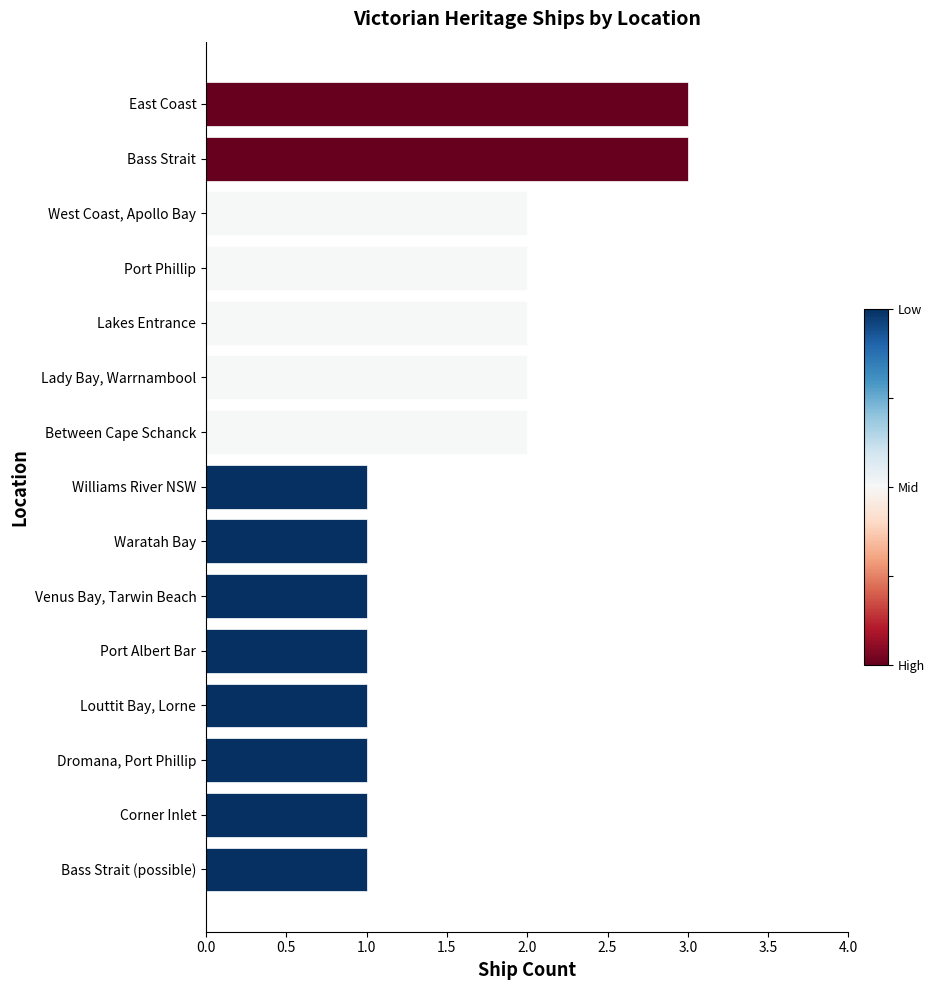

What position from the bottom is Between Cape Schanck?

9